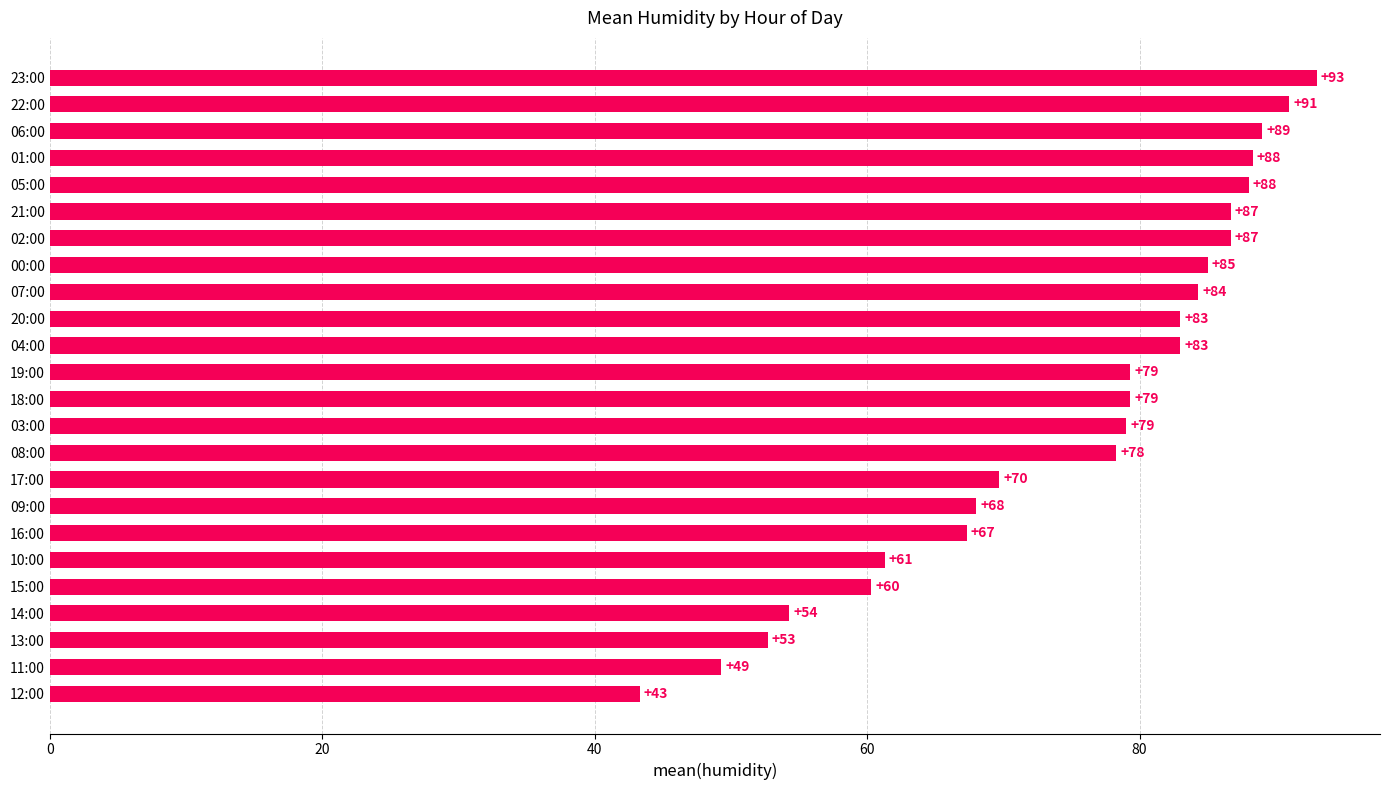

What is the maximum value shown in the chart?

93.0